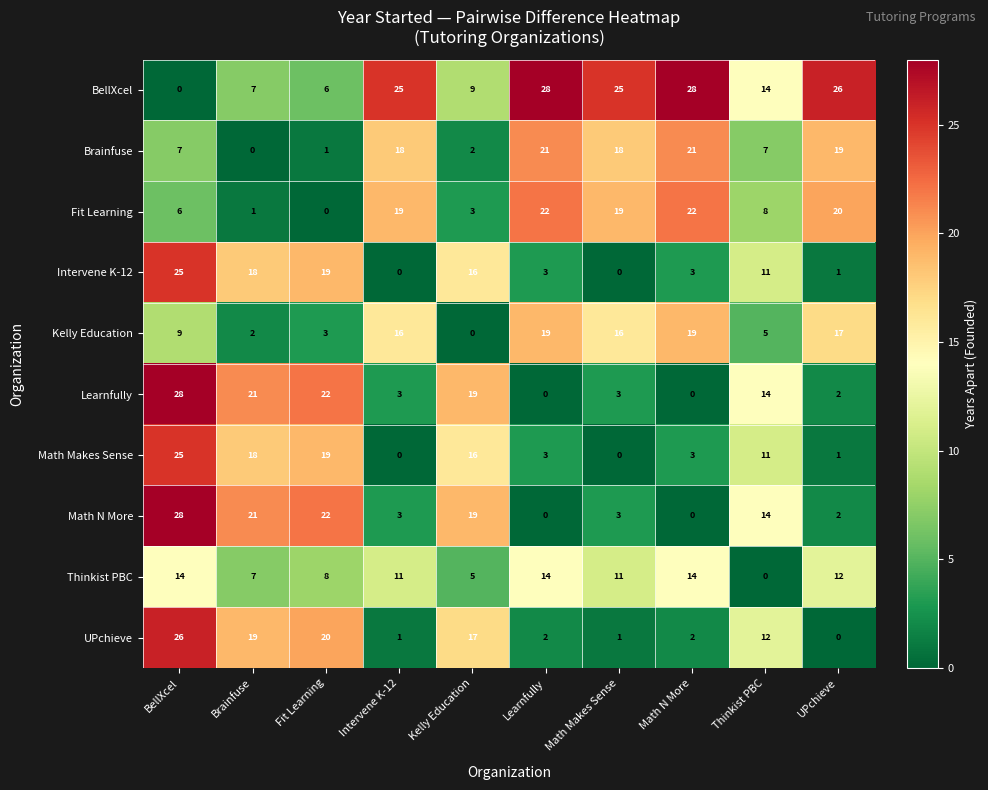

The Math Makes Sense series shows 24 at Brainfuse. True or false?

False